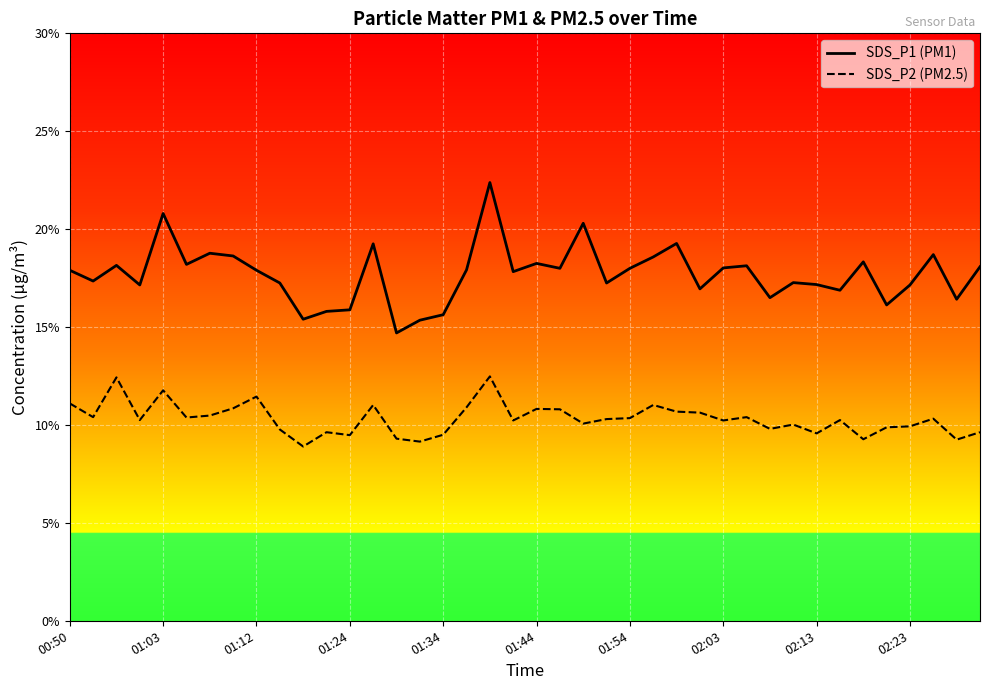

The value of SDS_P1 at 01:03 is 5.1. True or false?

False